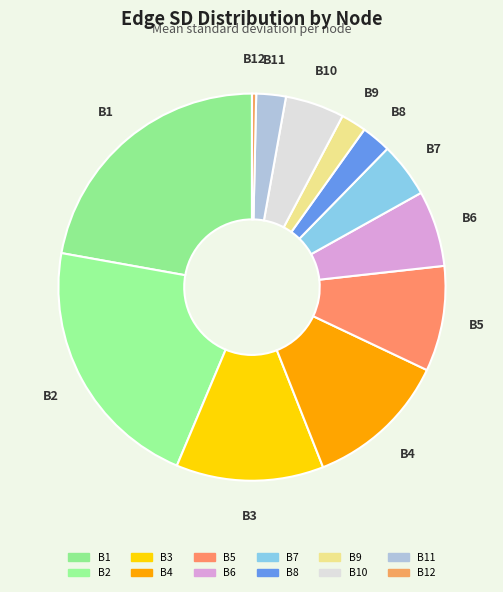

How many slices are in this pie chart?

12